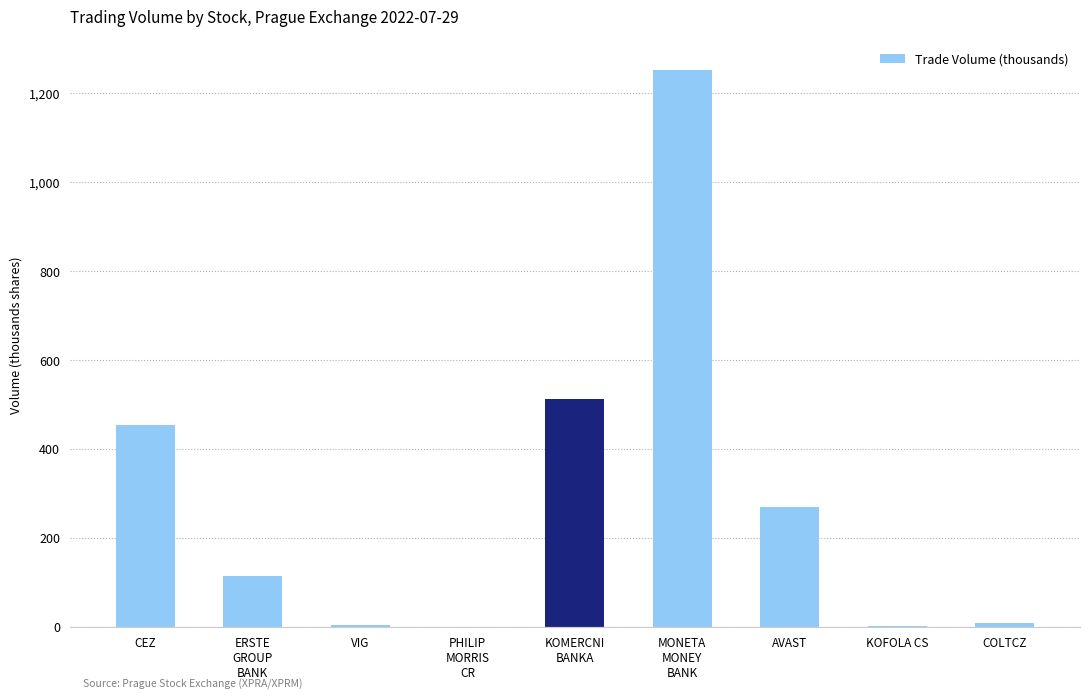

Does the chart contain stacked bars?

No